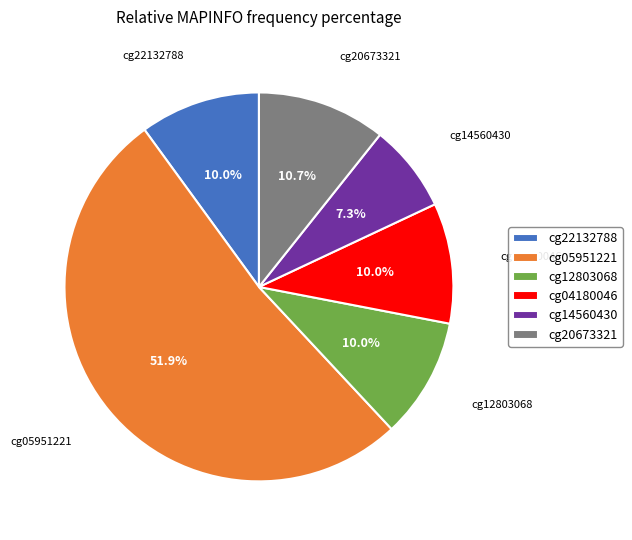

What percentage is the cg05951221 slice, to the nearest percent?

52%